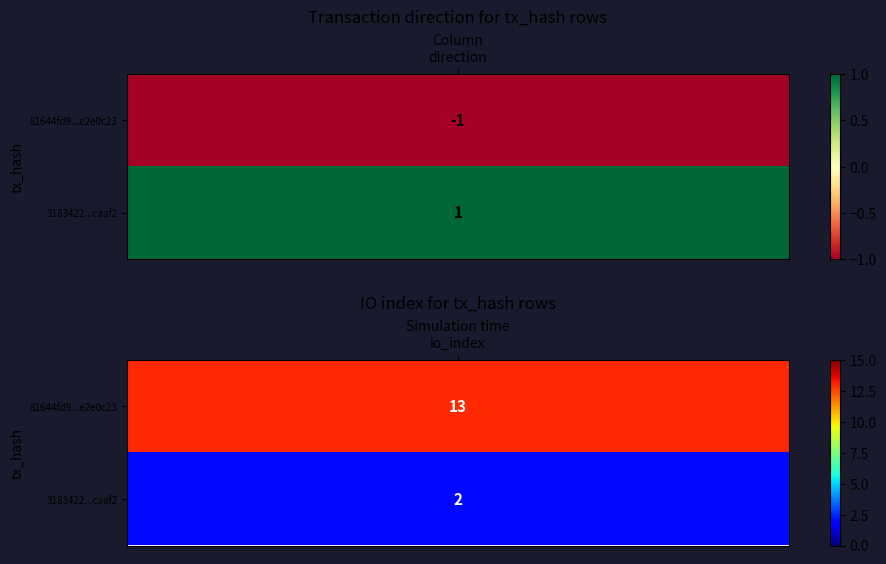

Rank the series by their average value, from highest to lowest.

81644fd9aec15a8be3205d0d6a0c0100e2e0c23, 3183422830935bc082182f84b6469b2307caaf2